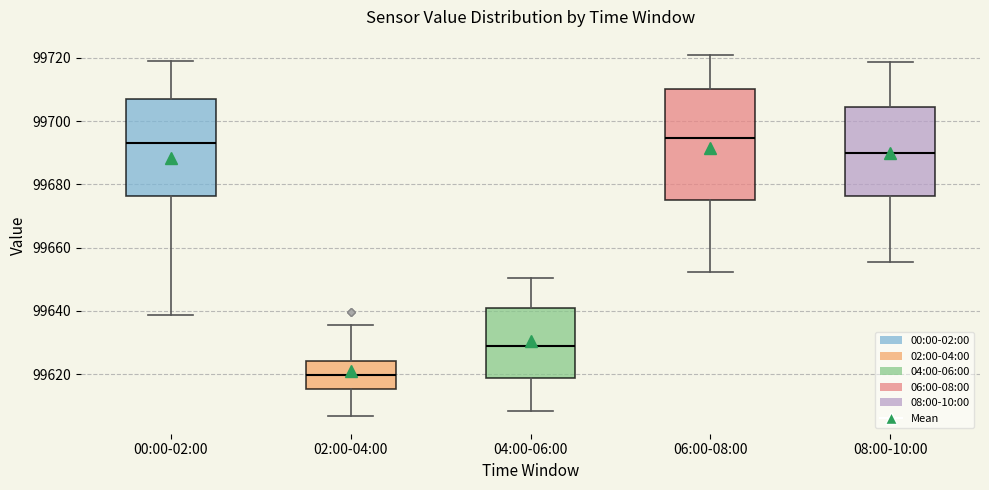

Which box is the tallest, from its lower edge to its upper edge?

06:00-08:00